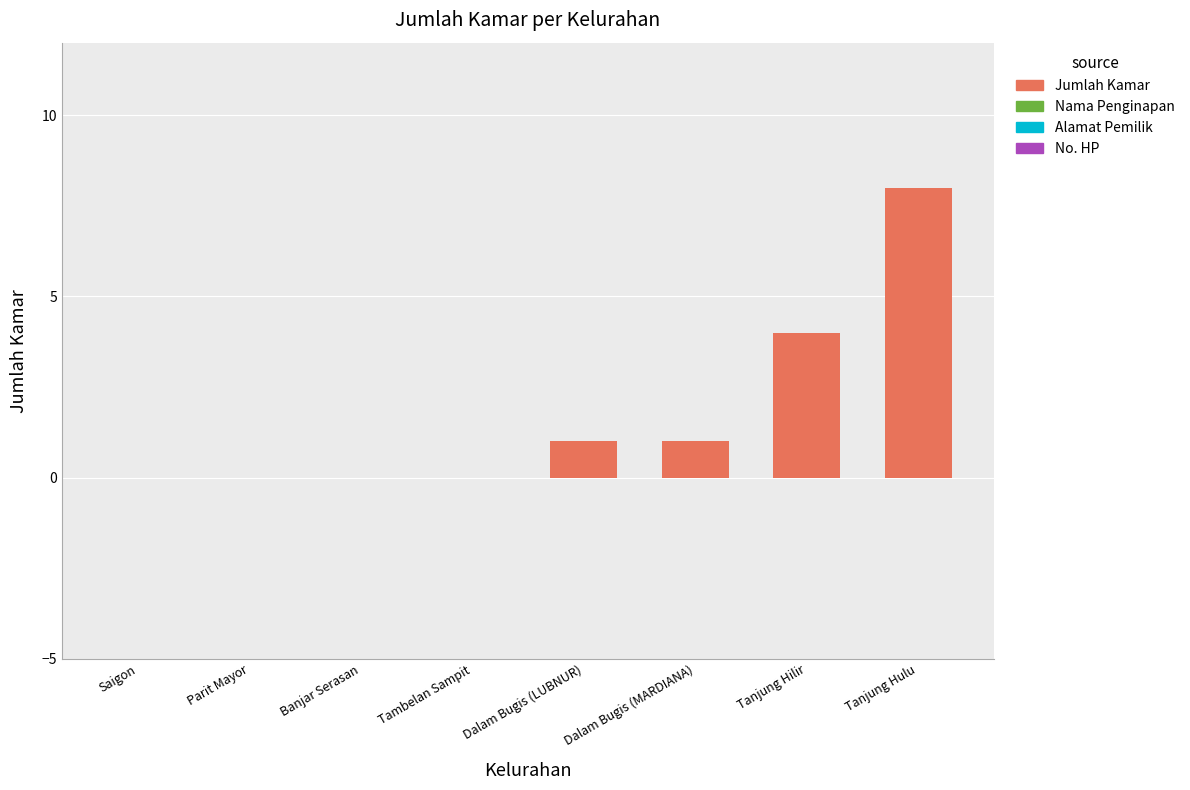

Between Parit Mayor and Dalam Bugis (LUBNUR), which is larger?

Dalam Bugis (LUBNUR)